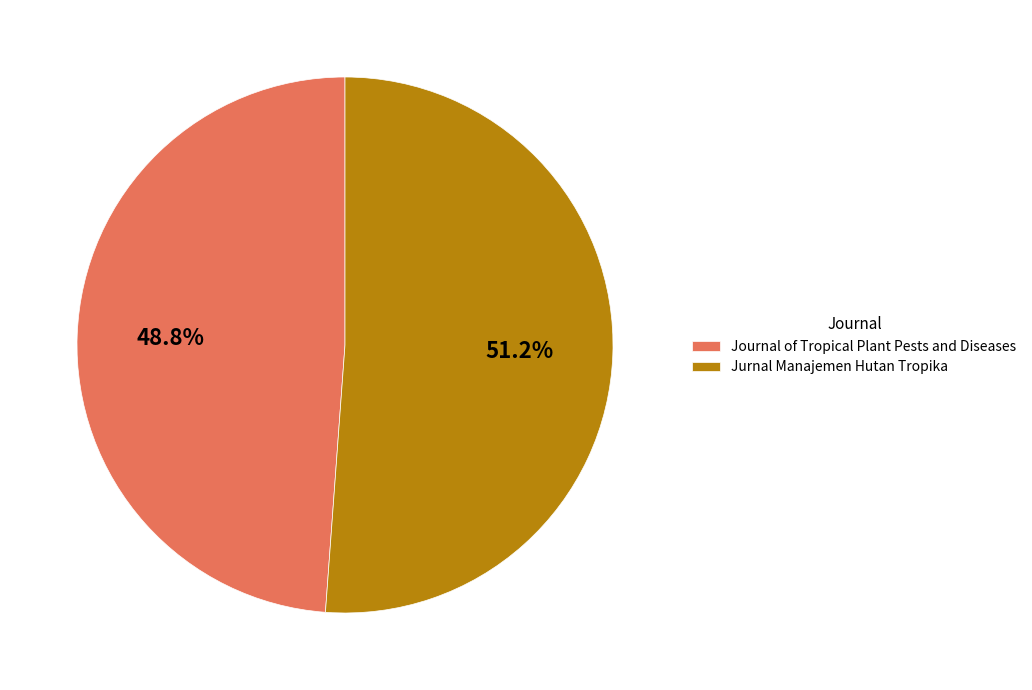

Is Journal of Tropical Plant Pests and Diseases the majority of the pie?

No